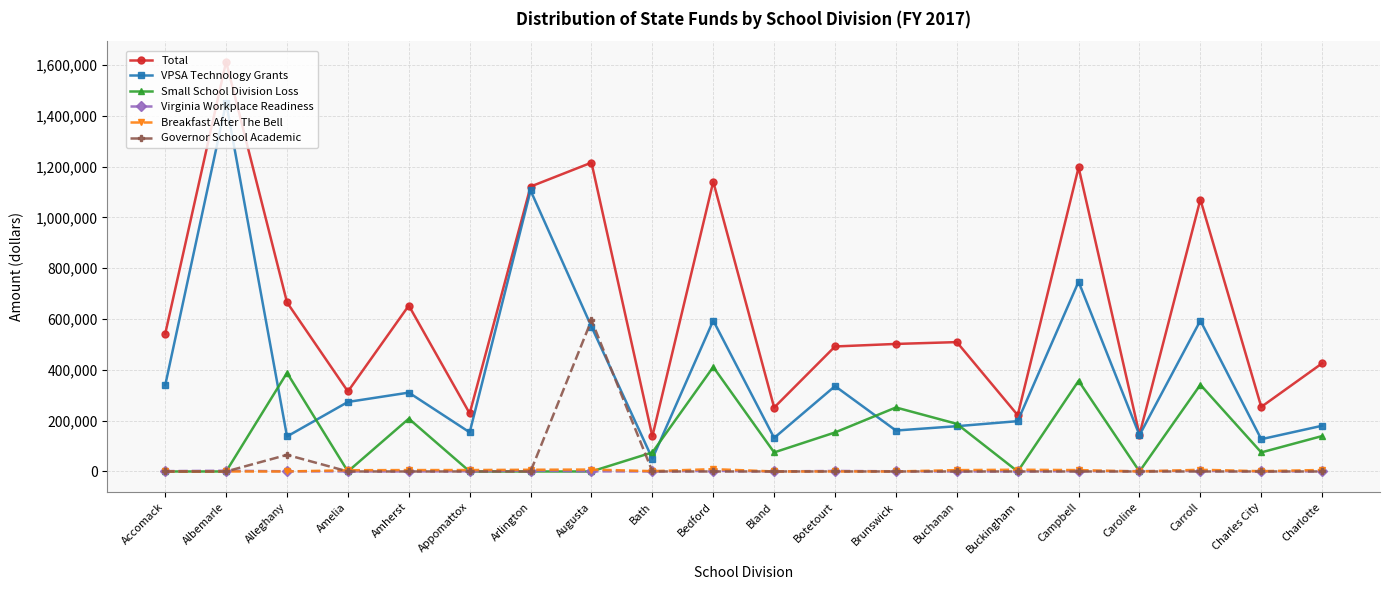

Which series has the largest range (max minus min)?

Total